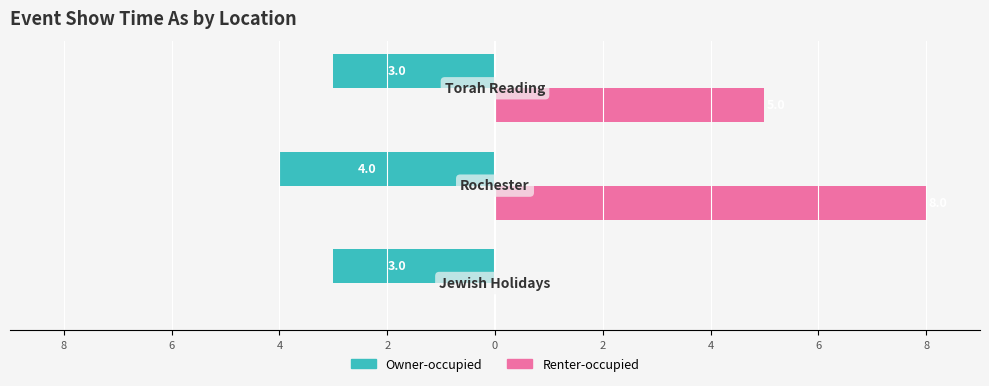

What are all the series names shown in the legend?

Owner-occupied, Renter-occupied